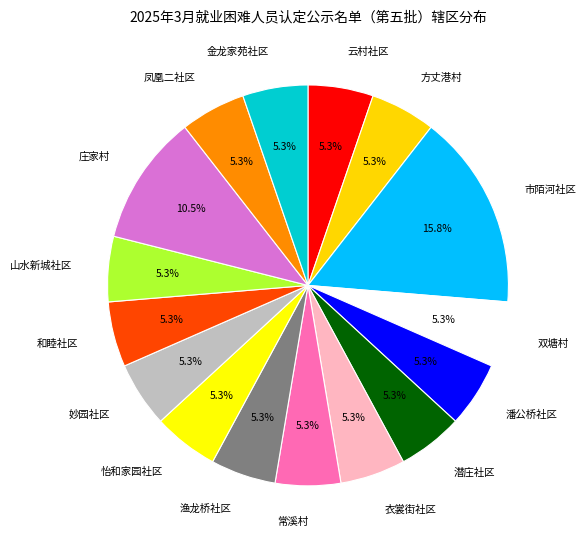

Is there any slice that represents more than half of the pie?

No